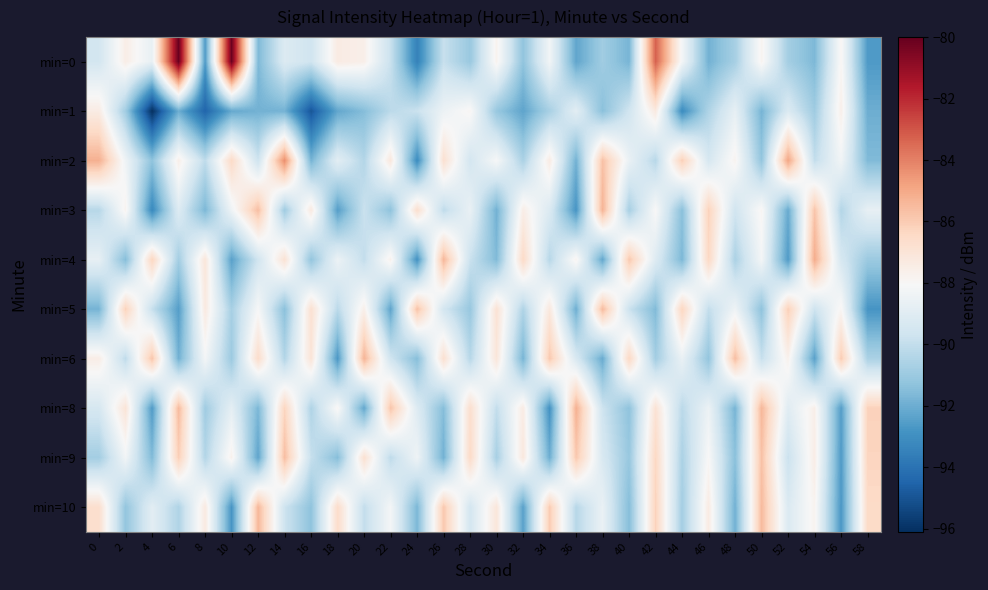

Reading right to left, what are all the values shown in this chart?

min=0: 58=-92.6	56=-87.9	54=-91.7	52=-90.8	50=-87.8	48=-90.7	46=-91.9	44=-88.2	42=-83.3	40=-91.8	38=-90.9	36=-92.3	34=-88.3	32=-91.3	30=-87.8	28=-91.1	26=-89.9	24=-93.5	22=-89.8	20=-87.6	18=-87.4	16=-89.6	14=-89.2	12=-91.7	10=-80.1	8=-92.6	6=-80.0	4=-88.7	2=-87.5	0=-89.5
min=1: 58=-92.0	56=-87.6	54=-90.9	52=-89.2	50=-91.8	48=-88.7	46=-90.5	44=-93.1	42=-87.3	40=-89.6	38=-91.4	36=-88.9	34=-90.7	32=-92.3	30=-91.1	28=-87.9	26=-88.5	24=-89.8	22=-90.2	20=-91.5	18=-92.2	16=-94.9	14=-91.8	12=-91.9	10=-92.2	8=-94.5	6=-92.0	4=-96.1	2=-90.9	0=-87.4
min=2: 58=-91.6	56=-88.3	54=-90.0	52=-84.9	50=-91.2	48=-87.8	46=-89.4	44=-86.1	42=-90.3	40=-88.6	38=-85.7	36=-91.9	34=-87.4	32=-90.6	30=-88.1	28=-89.5	26=-86.8	24=-93.1	22=-87.2	20=-90.4	18=-88.9	16=-91.8	14=-84.3	12=-89.7	10=-86.5	8=-90.1	6=-87.6	4=-91.3	2=-88.4	0=-85.2
min=3: 58=-88.7	56=-90.4	54=-85.8	52=-92.1	50=-87.9	48=-89.6	46=-86.2	44=-91.4	42=-88.0	40=-90.7	38=-85.3	36=-92.8	34=-89.2	32=-87.5	30=-91.9	28=-88.6	26=-90.1	24=-86.7	22=-91.3	20=-89.8	18=-92.5	16=-87.3	14=-90.9	12=-85.6	10=-88.4	8=-91.7	6=-89.1	4=-93.2	2=-87.8	0=-90.3
min=4: 58=-91.0	56=-89.4	54=-85.1	52=-92.6	50=-88.2	48=-90.6	46=-86.4	44=-91.7	42=-89.1	40=-85.9	38=-92.2	36=-87.8	34=-90.3	32=-86.5	30=-91.6	28=-89.8	26=-85.4	24=-92.9	22=-87.7	20=-90.0	18=-88.5	16=-91.2	14=-86.9	12=-89.6	10=-92.4	8=-87.1	6=-90.8	4=-86.3	2=-91.5	0=-88.7
min=5: 58=-92.8	56=-87.9	54=-89.7	52=-86.1	50=-91.3	48=-88.4	46=-90.0	44=-86.3	42=-91.6	40=-89.8	38=-85.5	36=-92.0	34=-87.2	32=-90.5	30=-86.9	28=-91.1	26=-89.5	24=-85.7	22=-92.3	20=-87.6	18=-90.2	16=-86.8	14=-91.4	12=-88.1	10=-90.7	8=-87.3	6=-92.5	4=-89.9	2=-86.2	0=-91.8
min=6: 58=-90.6	56=-86.0	54=-92.4	52=-87.7	50=-89.9	48=-85.6	46=-91.2	44=-88.6	42=-90.8	40=-86.4	38=-92.1	36=-89.3	34=-85.9	32=-91.8	30=-87.1	28=-90.3	26=-86.8	24=-91.5	22=-89.6	20=-85.3	18=-92.7	16=-87.0	14=-90.4	12=-86.6	10=-91.0	8=-88.2	6=-91.9	4=-85.8	2=-90.1	0=-87.5
min=8: 58=-86.2	56=-92.5	54=-87.6	52=-89.0	50=-85.4	48=-91.8	46=-88.5	44=-90.2	42=-86.9	40=-91.3	38=-89.7	36=-85.2	34=-92.9	32=-87.4	30=-90.0	28=-86.7	26=-91.5	24=-89.1	22=-85.8	20=-92.2	18=-87.9	16=-90.5	14=-86.3	12=-91.7	10=-88.8	8=-90.9	6=-85.5	4=-92.6	2=-87.0	0=-89.4
min=9: 58=-86.3	56=-92.6	54=-87.5	52=-89.8	50=-85.7	48=-91.4	46=-88.0	44=-90.6	42=-86.4	40=-91.1	38=-89.3	36=-85.9	34=-92.0	32=-87.2	30=-90.7	28=-86.5	26=-91.9	24=-88.4	22=-90.1	20=-86.8	18=-91.5	16=-89.9	14=-85.6	12=-92.3	10=-87.7	8=-90.4	6=-86.1	4=-91.6	2=-88.3	0=-90.8
min=10: 58=-86.5	56=-92.7	54=-87.8	52=-89.2	50=-85.5	48=-91.9	46=-87.4	44=-90.8	42=-86.2	40=-91.5	38=-88.6	36=-90.3	34=-86.0	32=-92.4	30=-87.1	28=-89.5	26=-85.9	24=-91.7	22=-88.2	20=-90.0	18=-86.6	16=-91.3	14=-89.7	12=-85.4	10=-92.8	8=-87.3	6=-90.5	4=-88.9	2=-91.2	0=-86.7